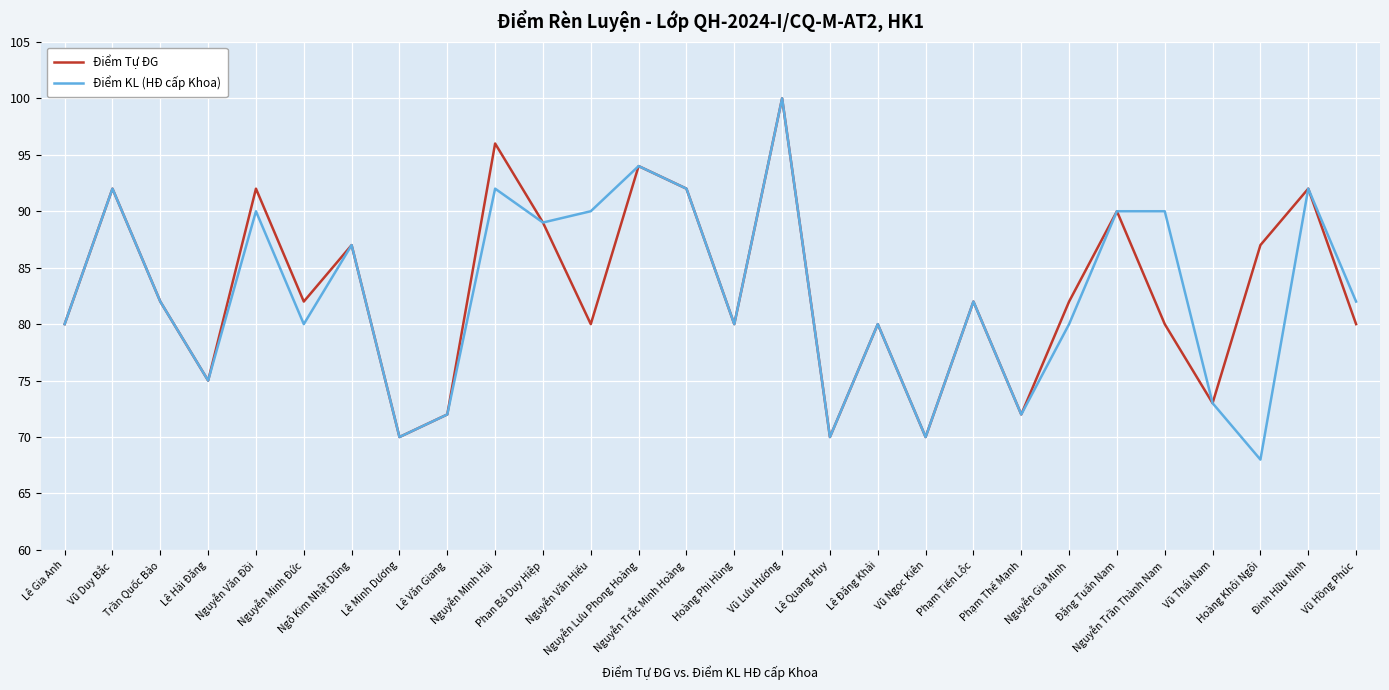

At which category does Điểm Tự ĐG reach its first local valley?

Lê Hải Đăng